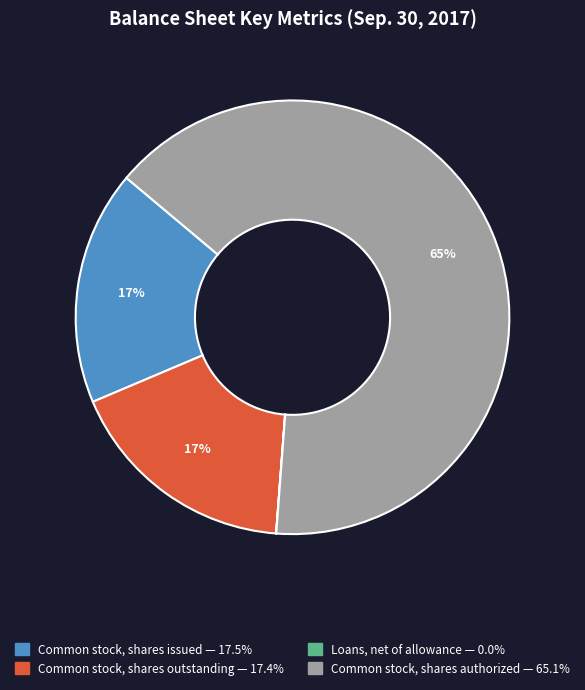

What is the largest slice in the pie chart?

Common stock, shares authorized